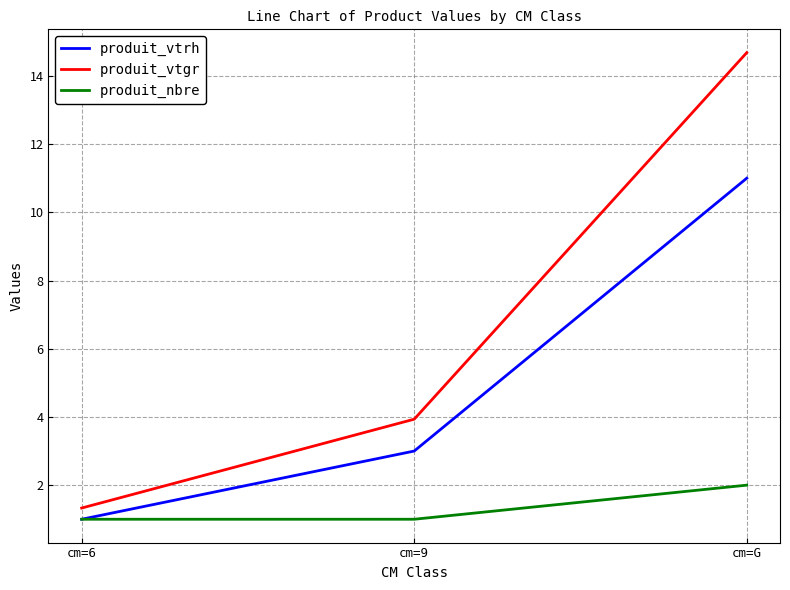

Rank the series by their average value, from lowest to highest.

produit_nbre, produit_vtrh, produit_vtgr